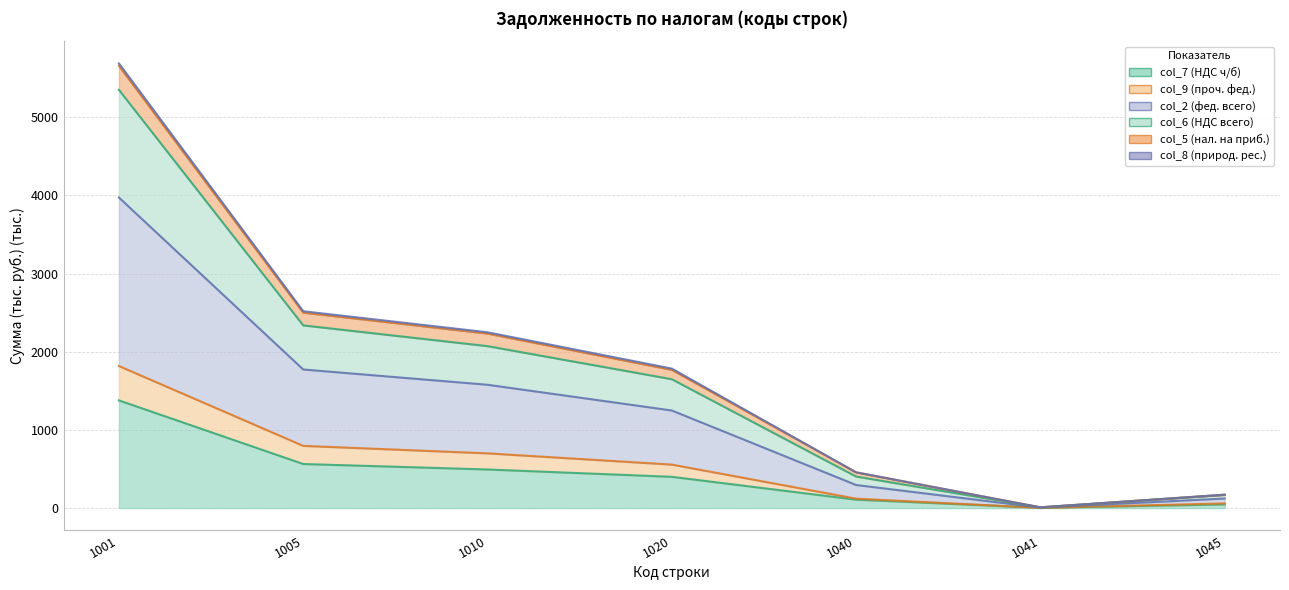

True or false: col_6 (НДС всего) has more than 1 interior local peaks.

False